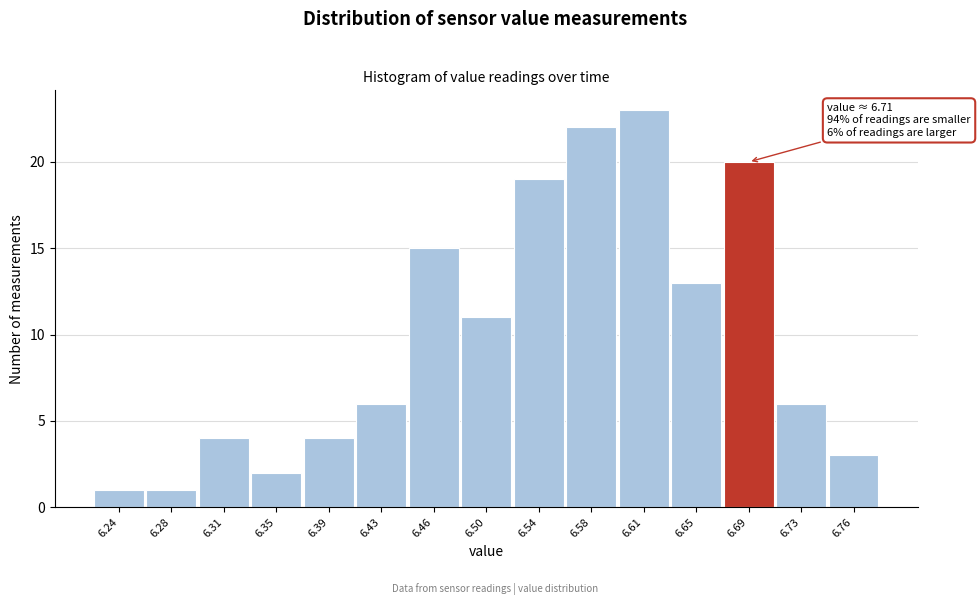

Reading right to left, list all the values displayed in this chart.

6.76=3	6.73=6	6.69=20	6.65=13	6.61=23	6.58=22	6.54=19	6.50=11	6.46=15	6.43=6	6.39=4	6.35=2	6.31=4	6.28=1	6.24=1